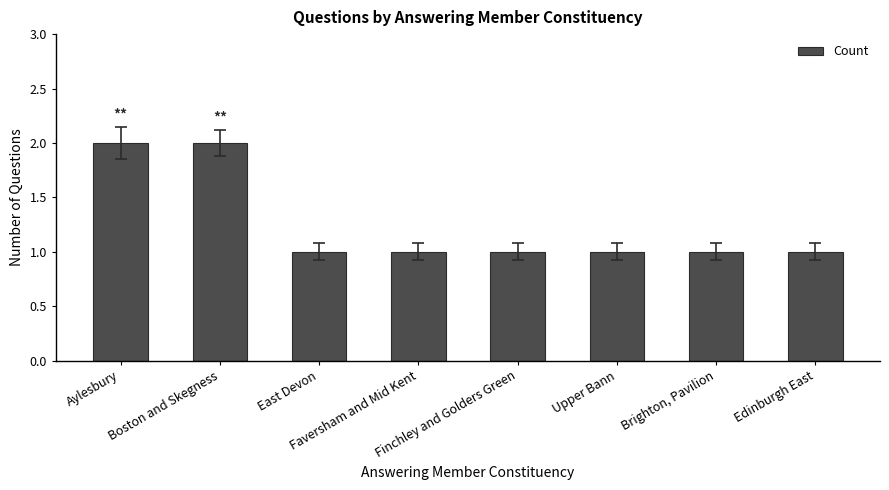

Count the number of data series in this chart.

1